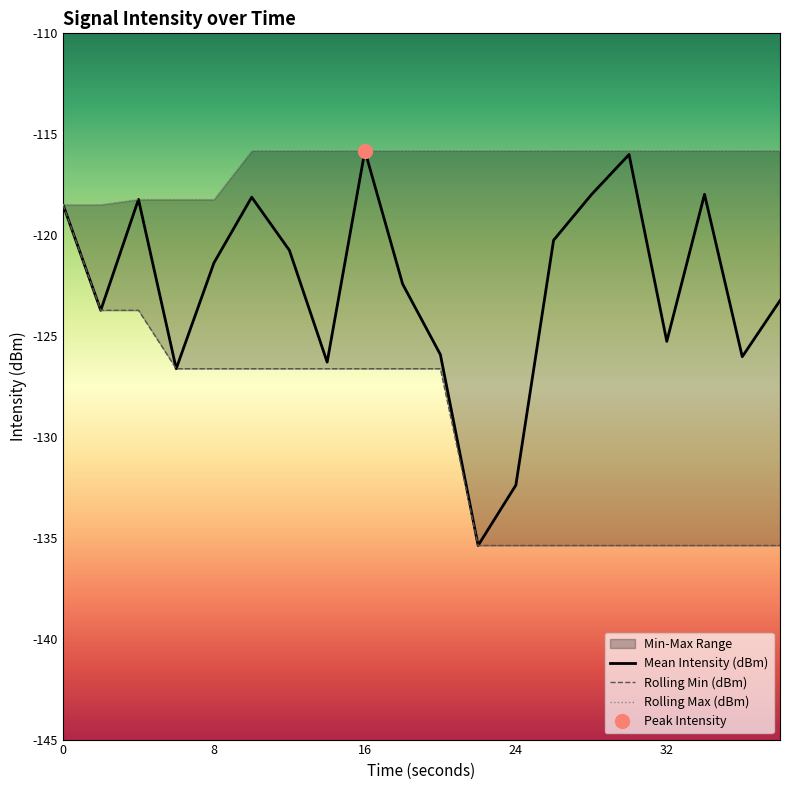

At how many categories does at least one series exceed -119?

20